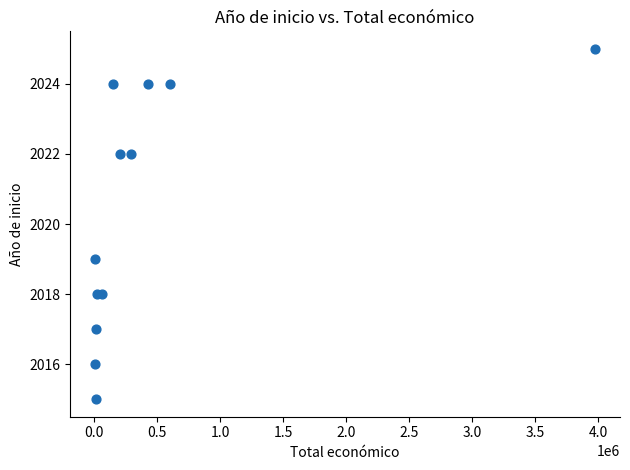

What Y value in the scatter plot is closest to 2020?

2019